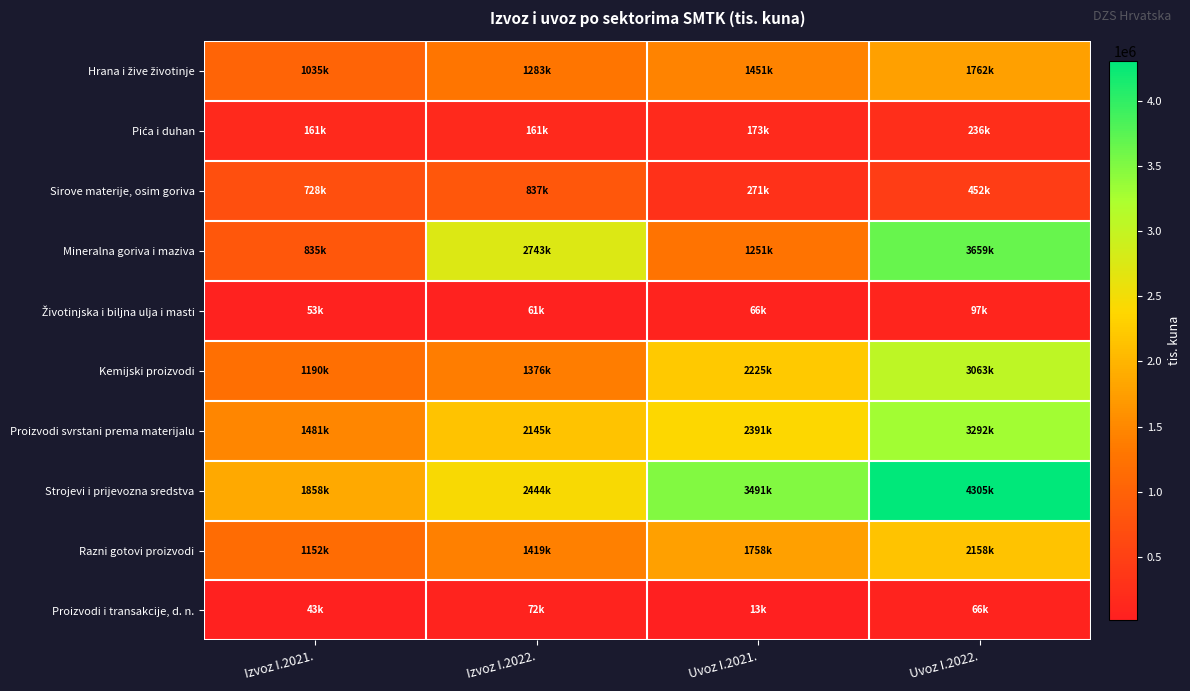

List the series in order of their peak value, lowest first.

Proizvodi i transakcije, d. n., Životinjska i biljna ulja i masti, Pića i duhan, Sirove materije, osim goriva, Hrana i žive životinje, Razni gotovi proizvodi, Kemijski proizvodi, Proizvodi svrstani prema materijalu, Mineralna goriva i maziva, Strojevi i prijevozna sredstva